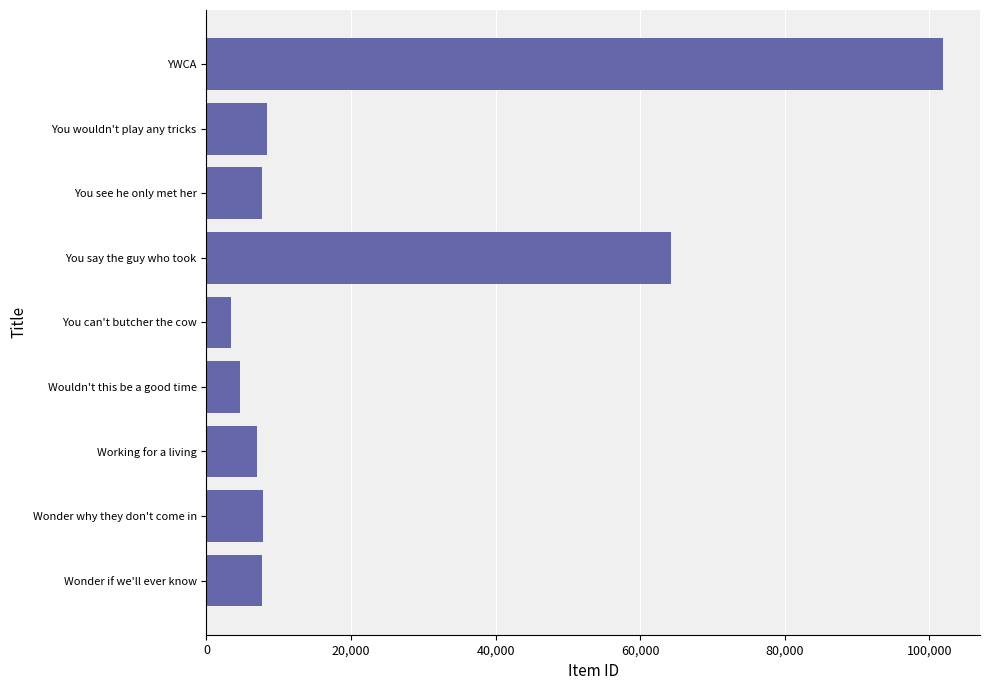

What is the average value?

23657